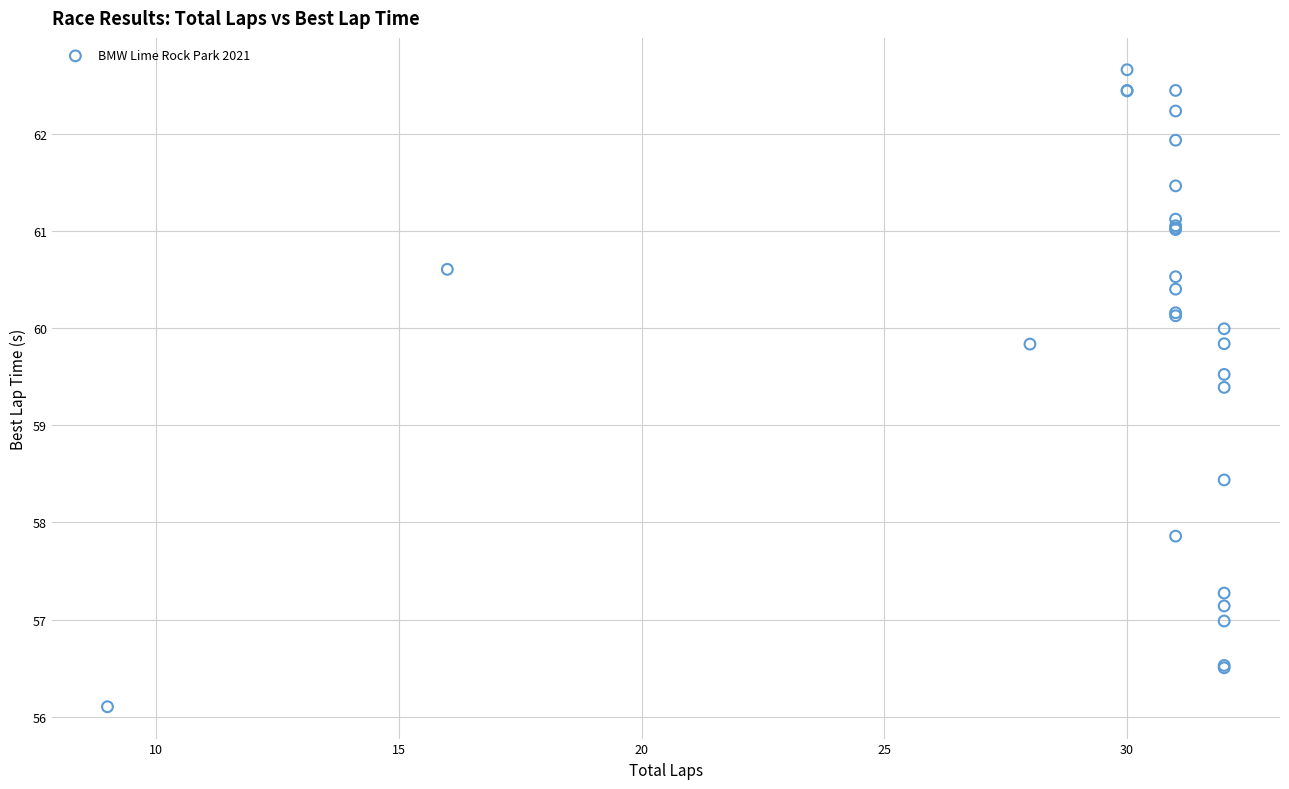

What Y value in the scatter plot is closest to 59?

59.4